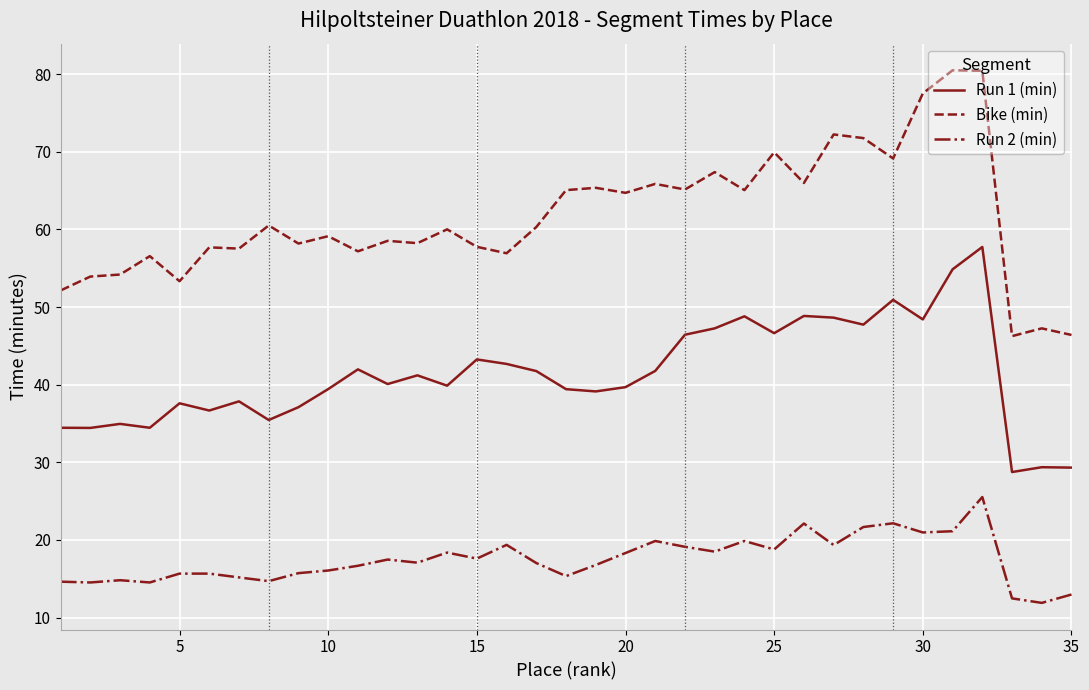

What is the maximum value for Run 2 (min)?

25.5